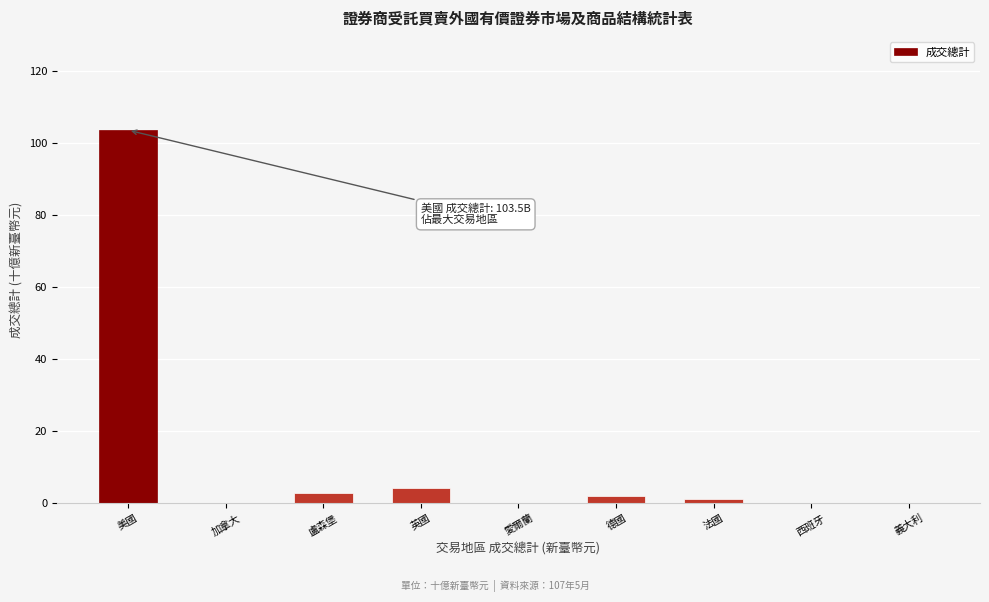

Which has a higher value, 西班牙 or 美國?

美國